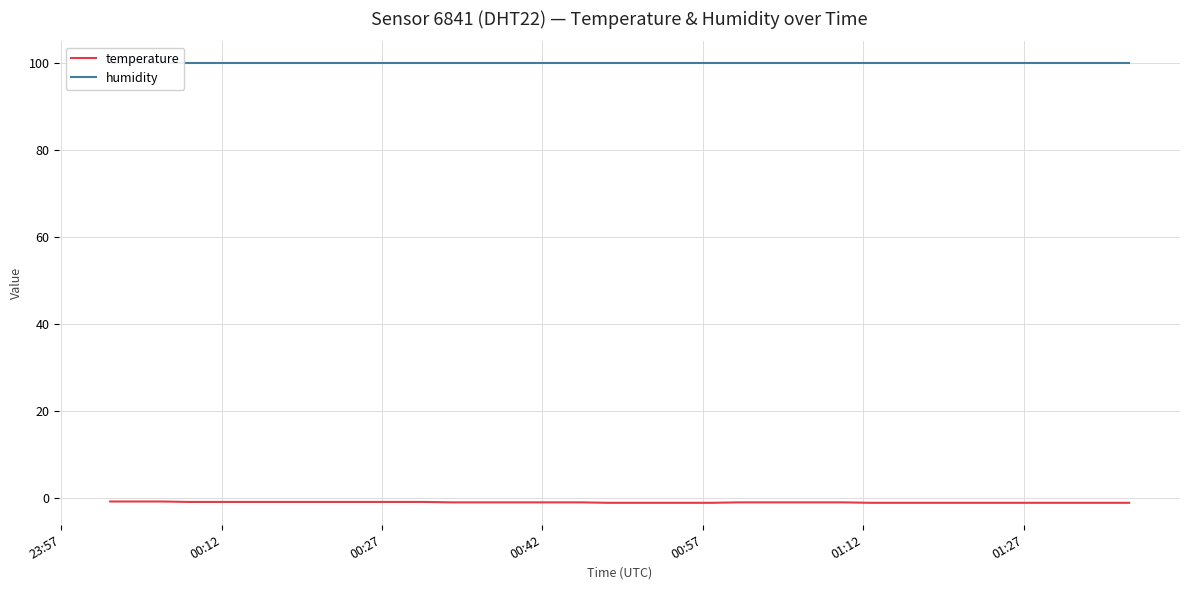

Is the value of temperature at 29 greater than the value of humidity at 20?

No